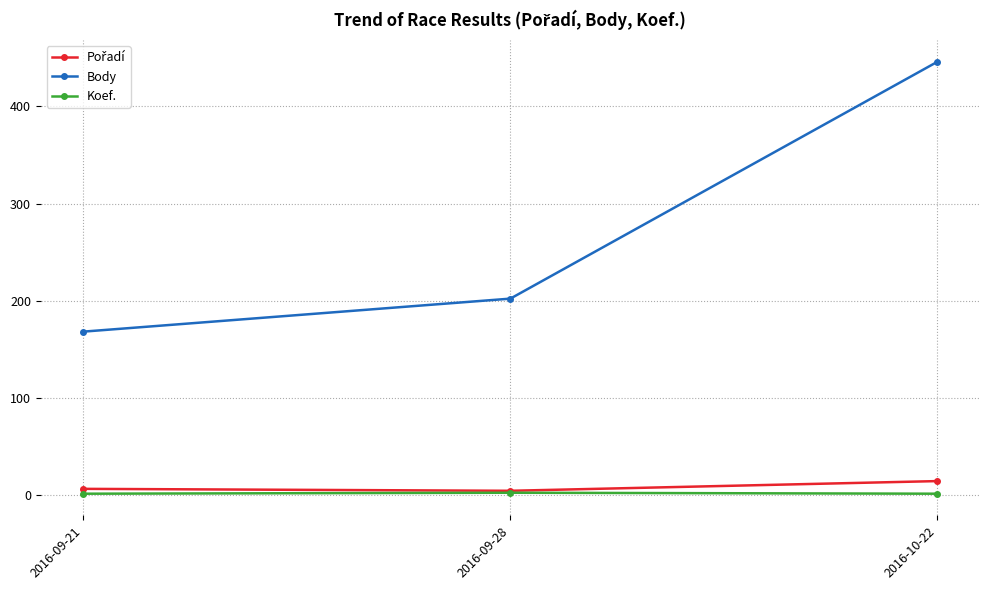

How many data points in Koef. are above 1?

1